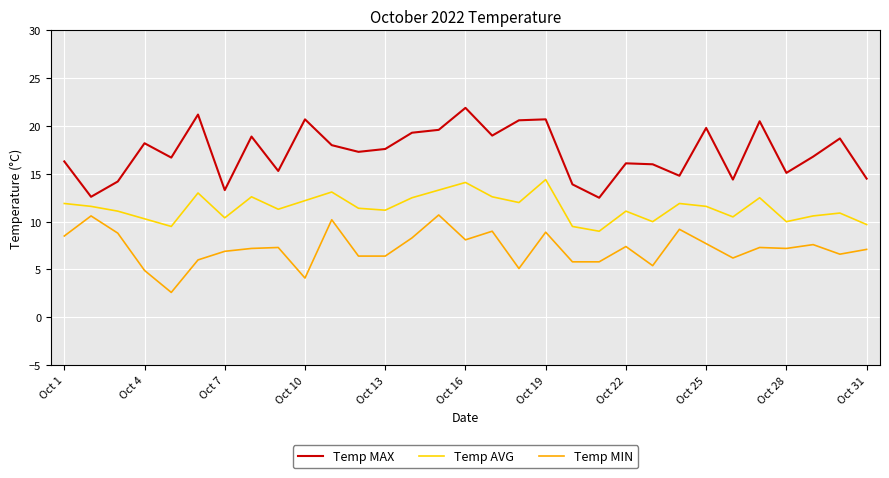

What is the minimum value shown in the chart?

2.6